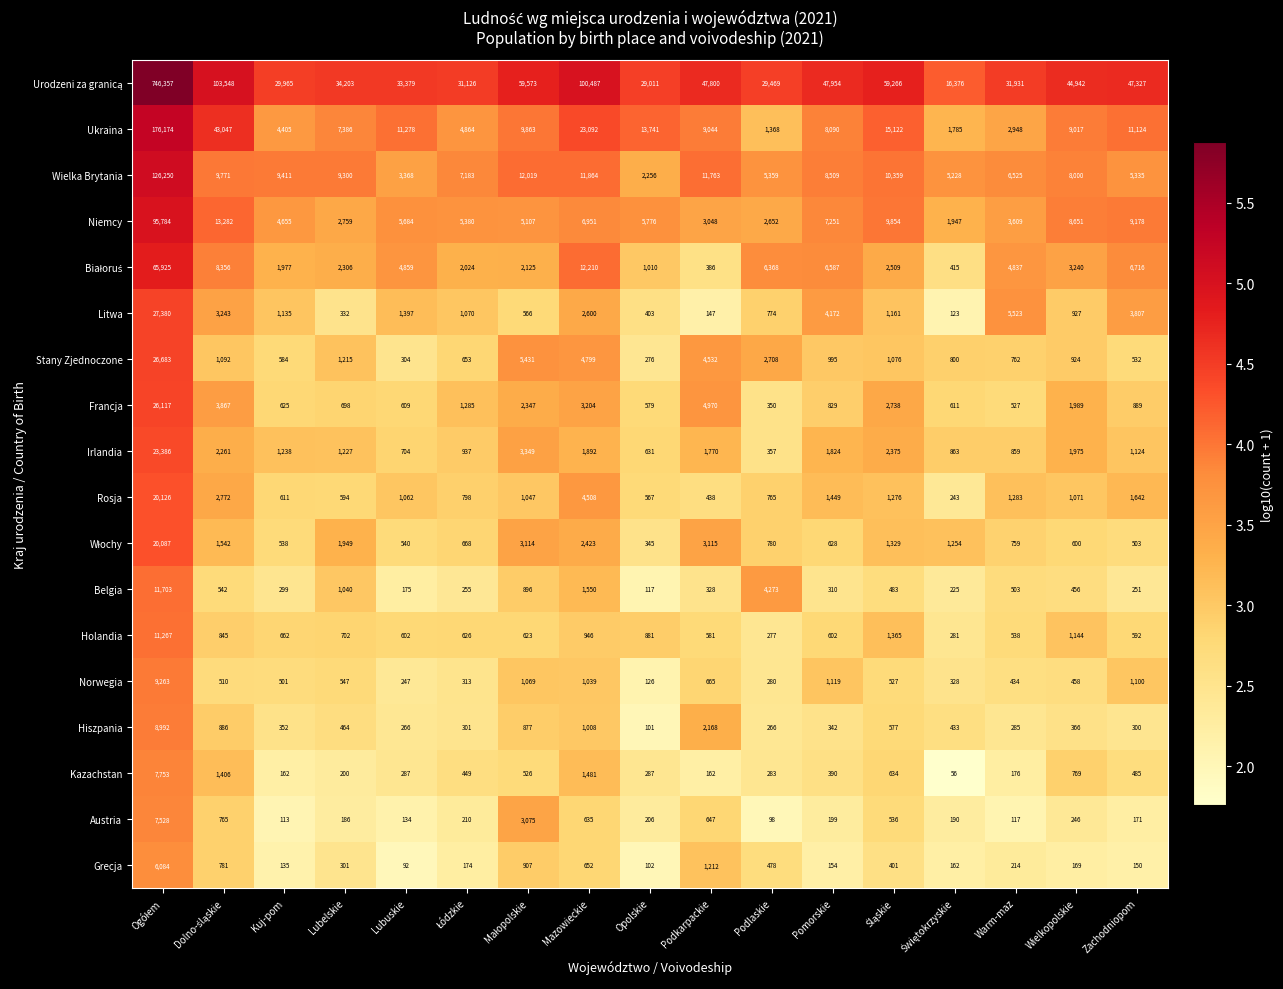

Is the value of Grecja at Kuj-pom greater than the value of Francja at Zachodniopom?

No